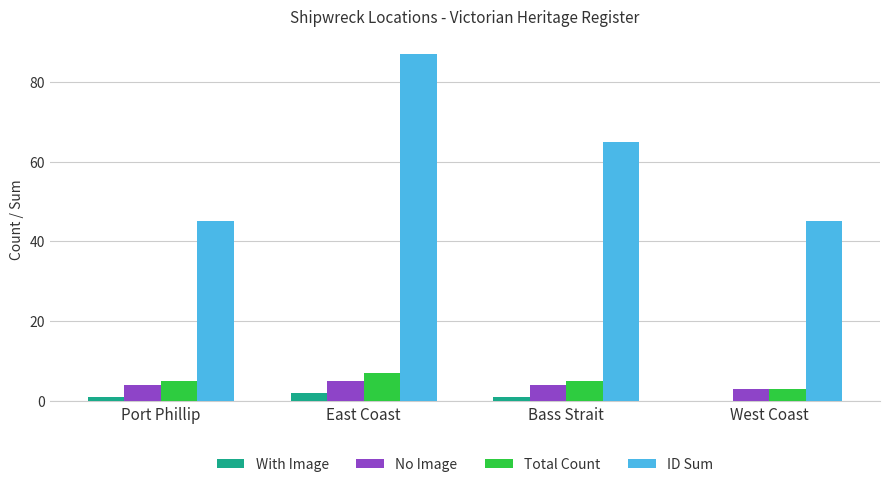

Count the Total Count values in the range 5 to 7.

3